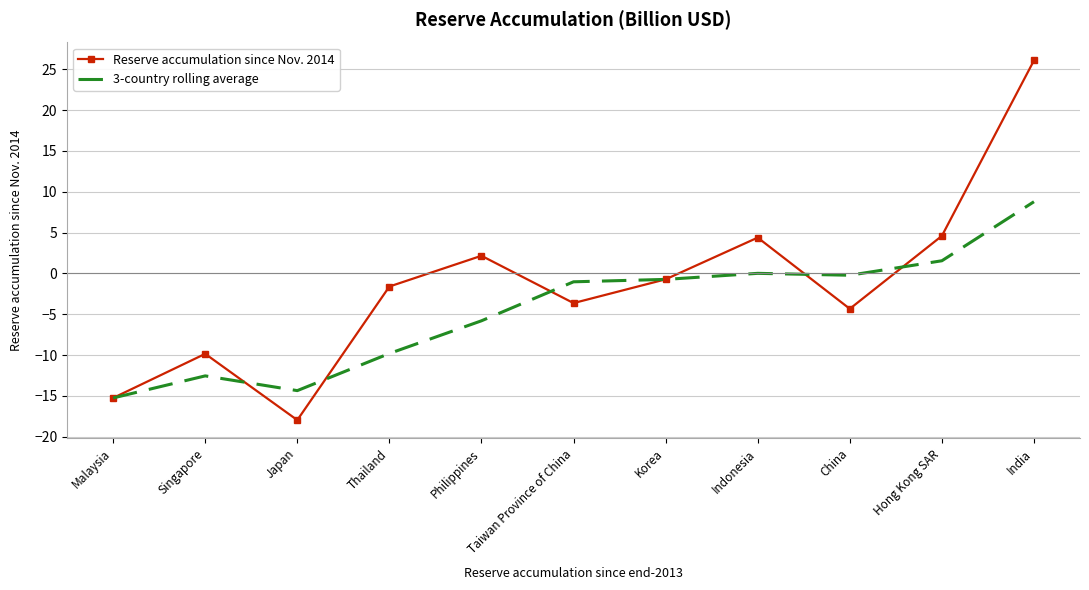

True or false: Reserve accumulation since Nov. 2014 has a value of 4.4 at Indonesia.

True